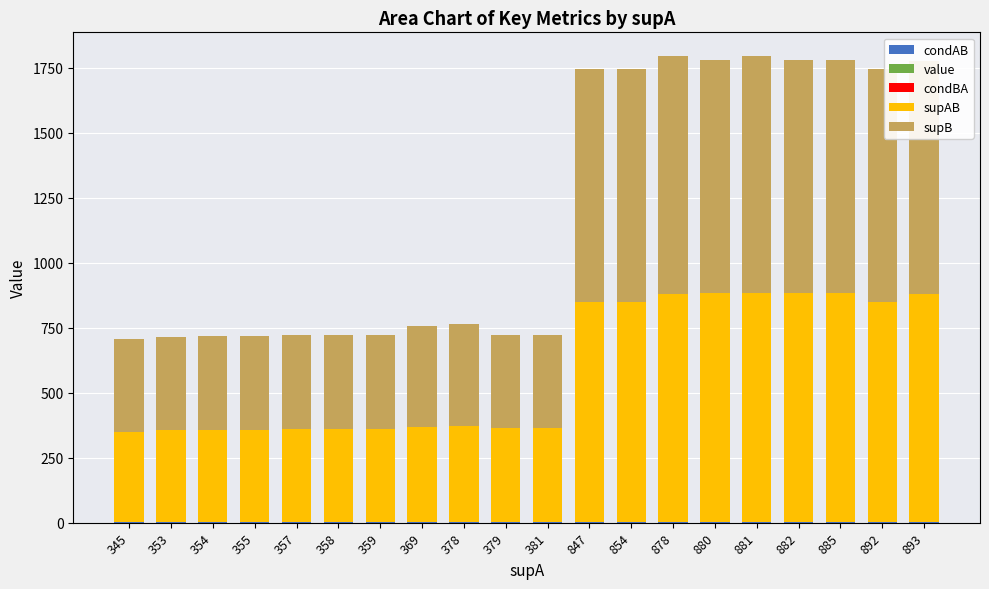

What is the sum of the supAB values at 345 and 882?

1227.0